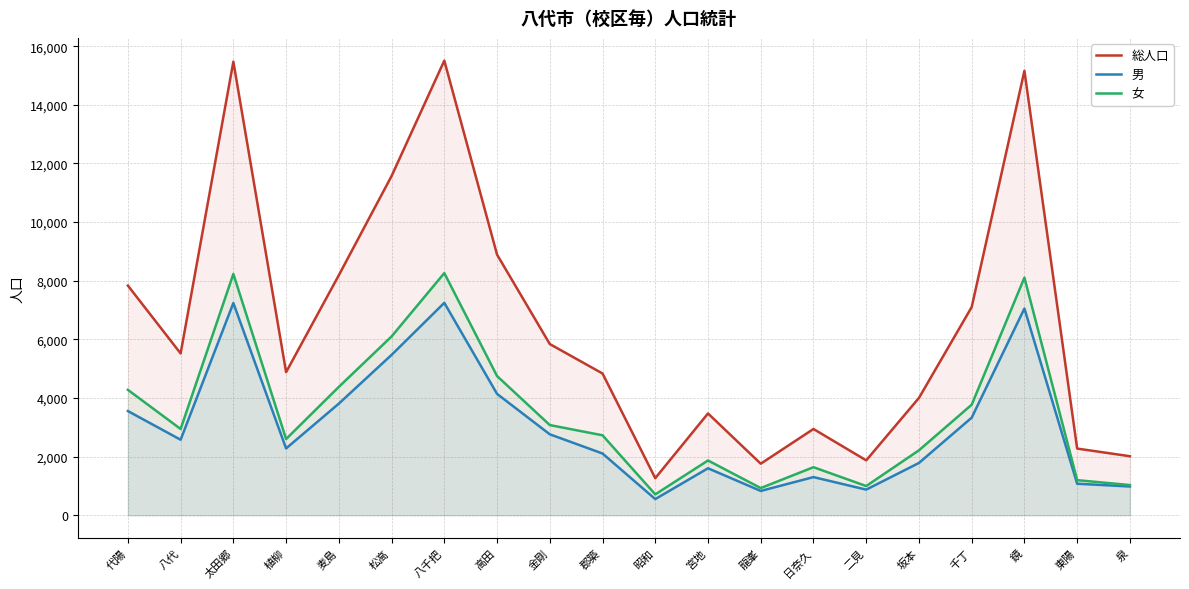

Which category has the highest value in the 男 series?

八千把